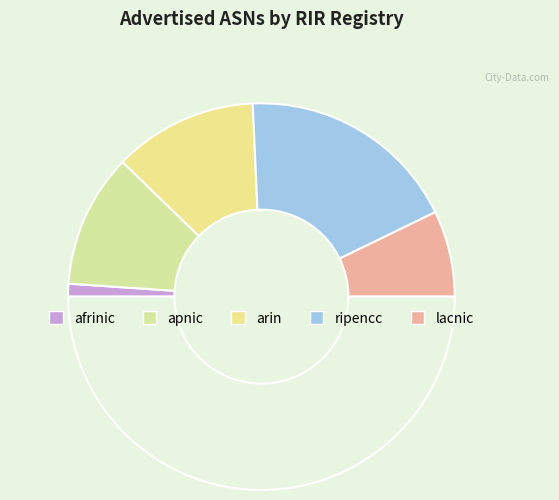

How many segments does this pie chart have?

6